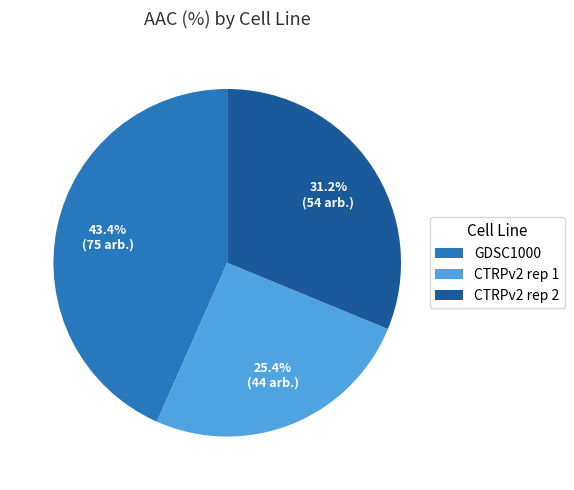

Does GDSC1000 account for over 50% of the chart?

No